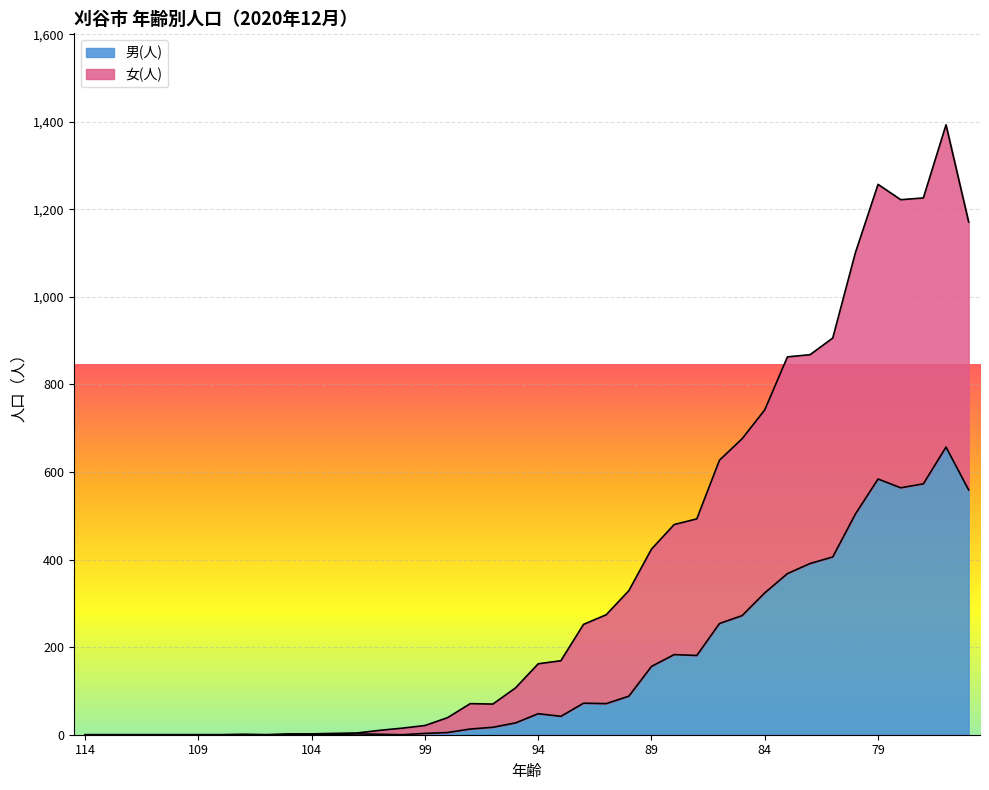

What are all the series names shown in the legend?

男(人), 女(人)